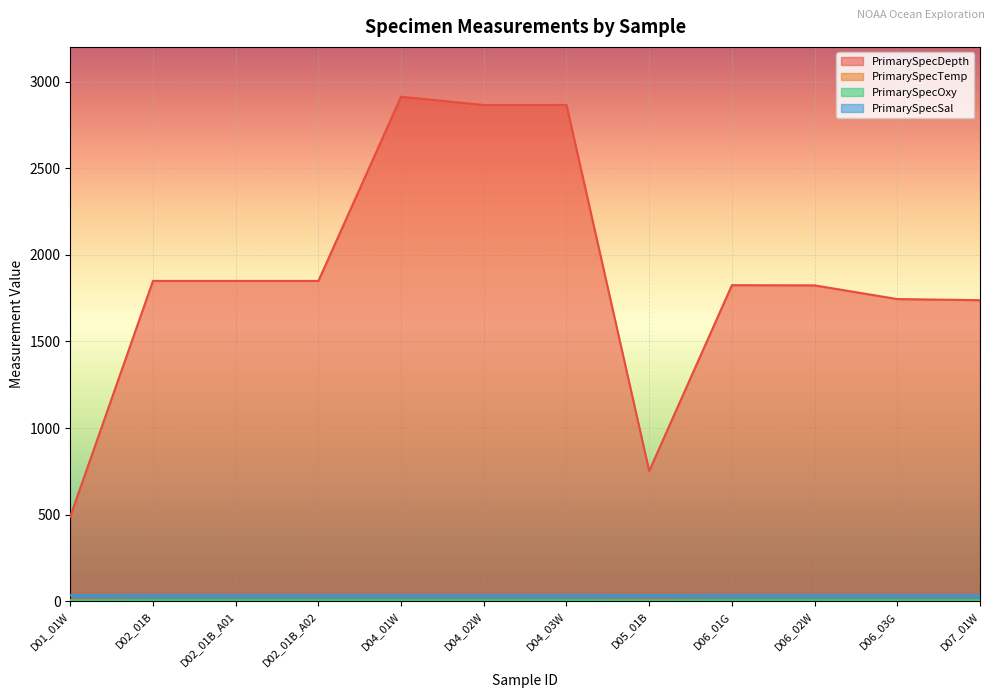

True or false: PrimarySpecSal has a value of 35.0 at D06_01G.

True